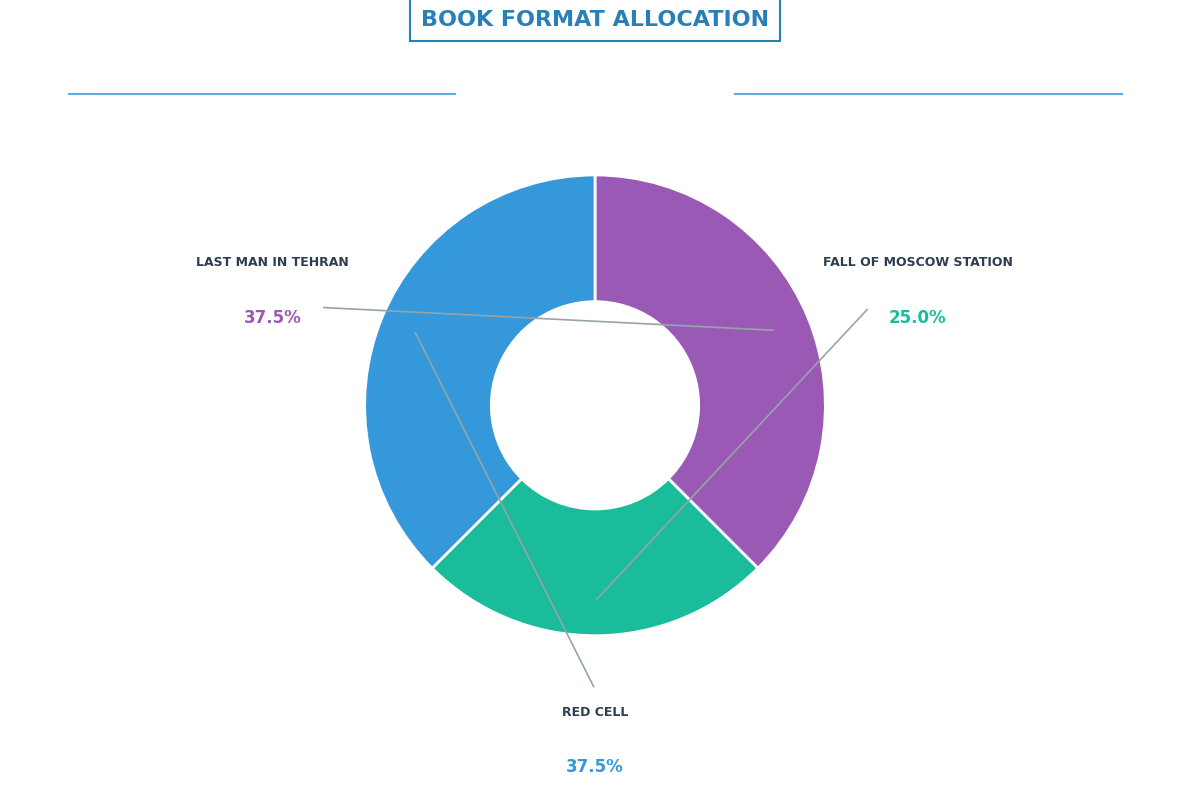

Does any single category account for the majority?

No